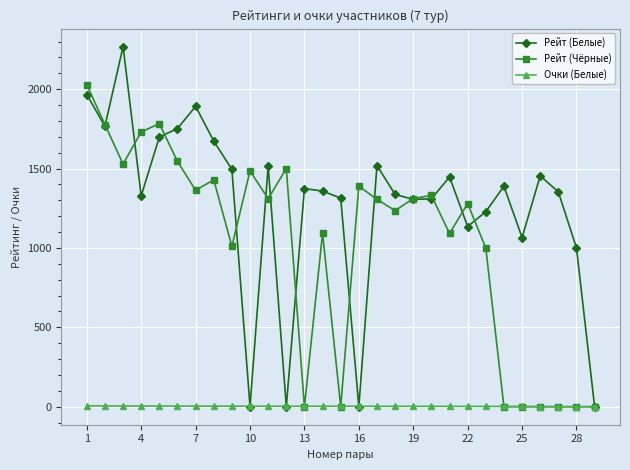

What is the maximum value shown in the chart?

2268.0